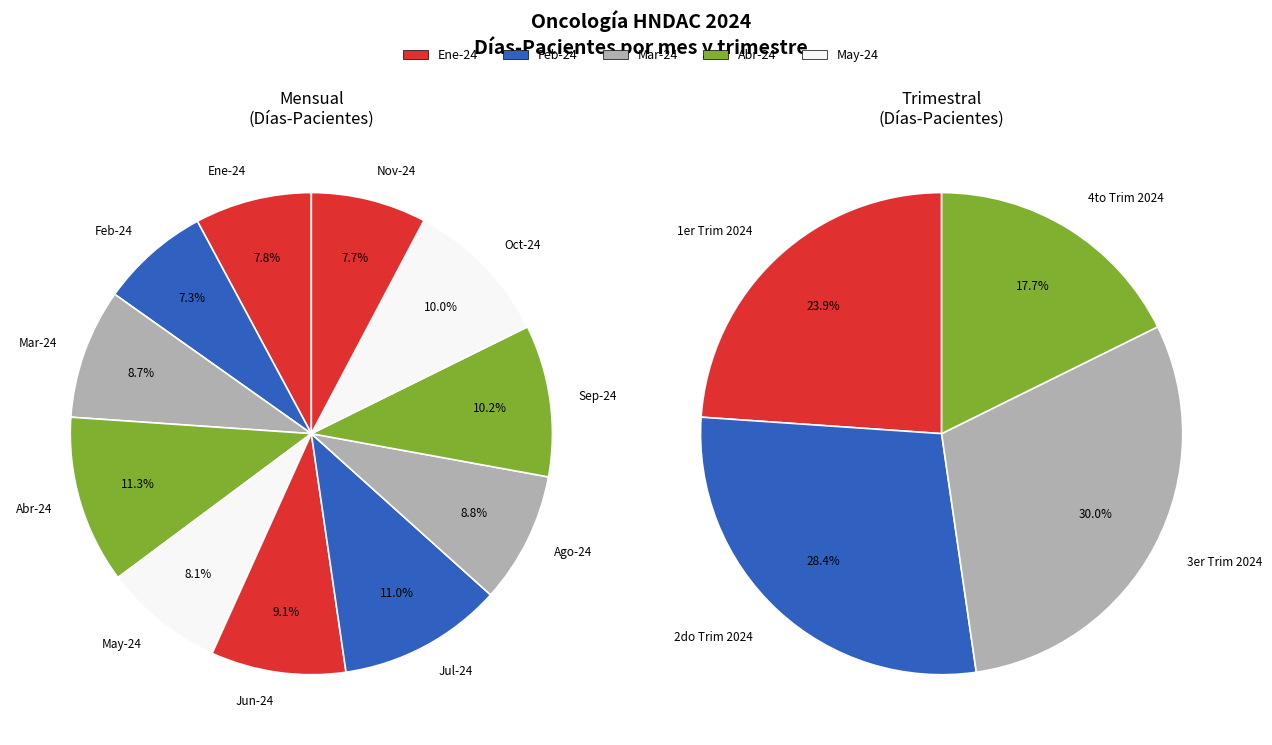

Does any single category account for the majority?

No